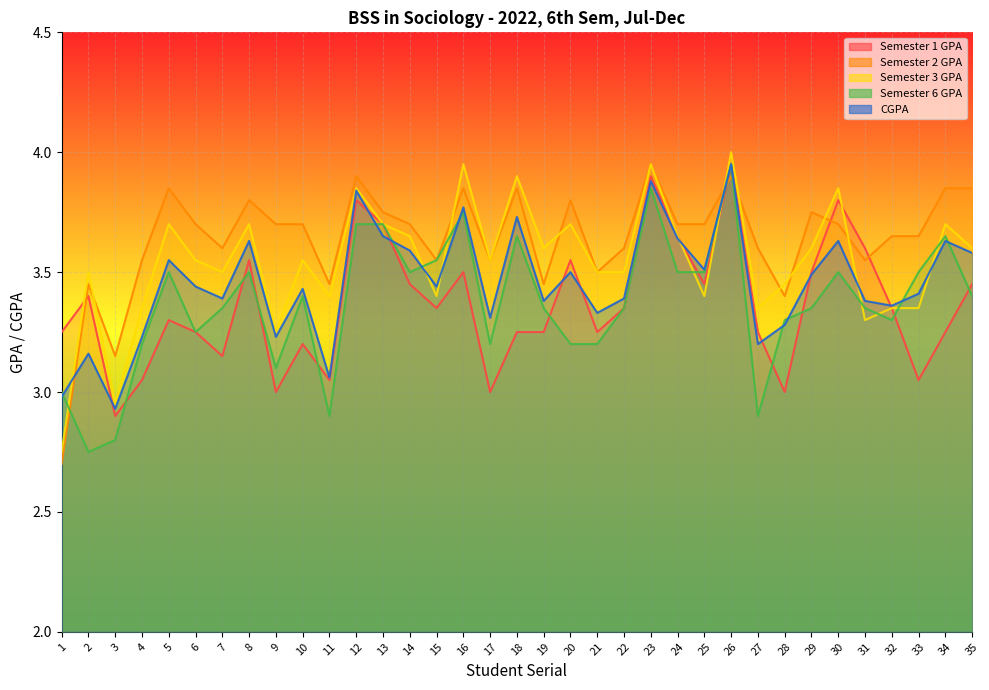

Does the chart display data point markers on the line(s)?

No